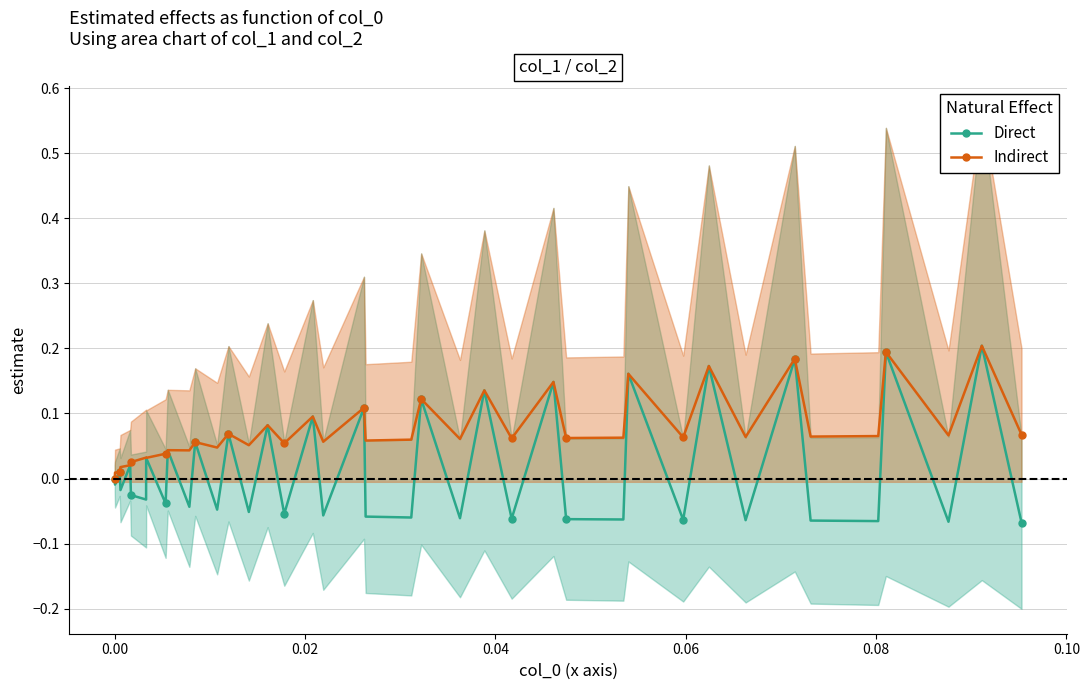

True or false: Direct has more than 2 interior local peaks.

True